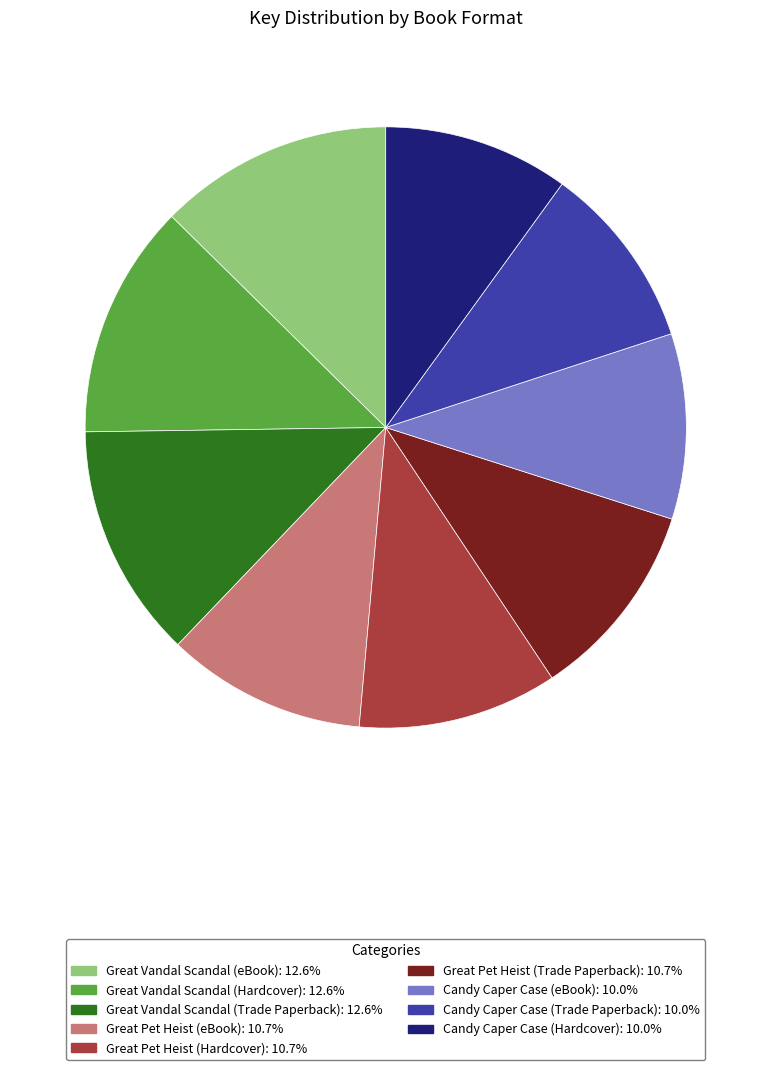

Is there any slice that represents more than half of the pie?

No